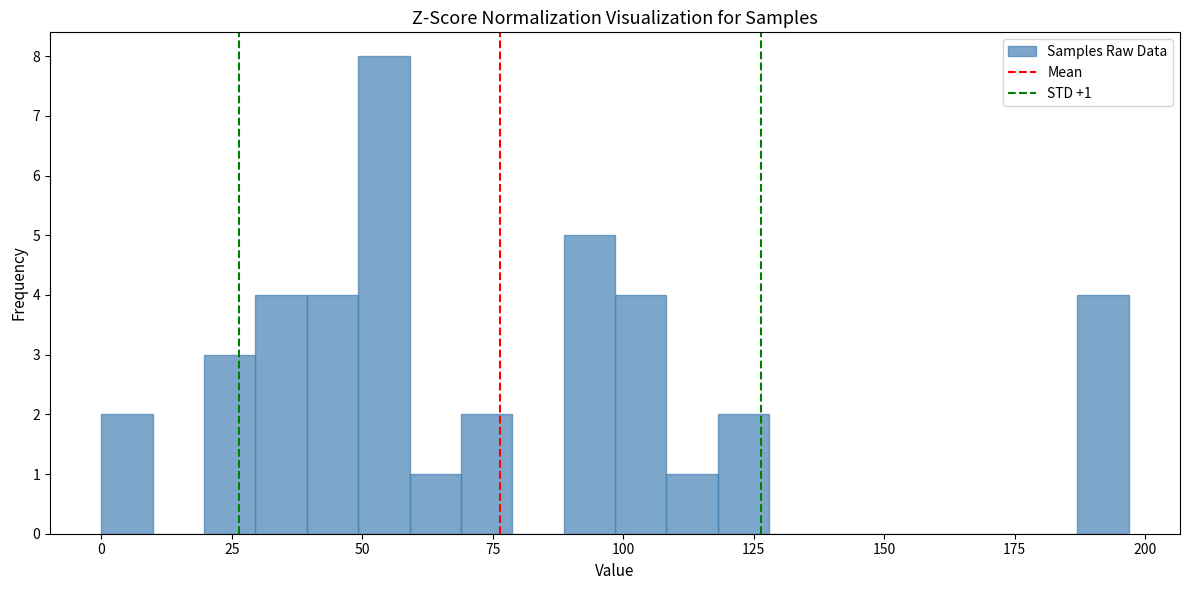

Around what value on the x-axis is the tallest bar? Give the approximate position of its centre, as read against the axis.

55